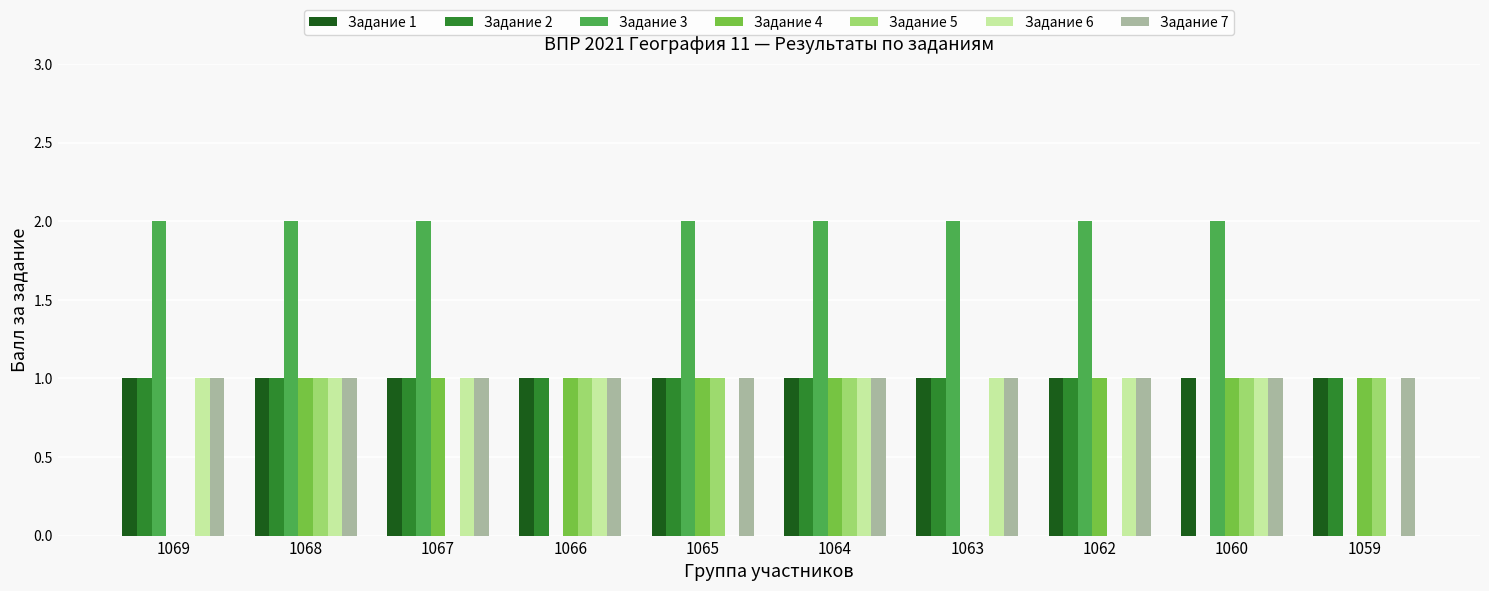

What is the sum of all Задание 6 values?

8